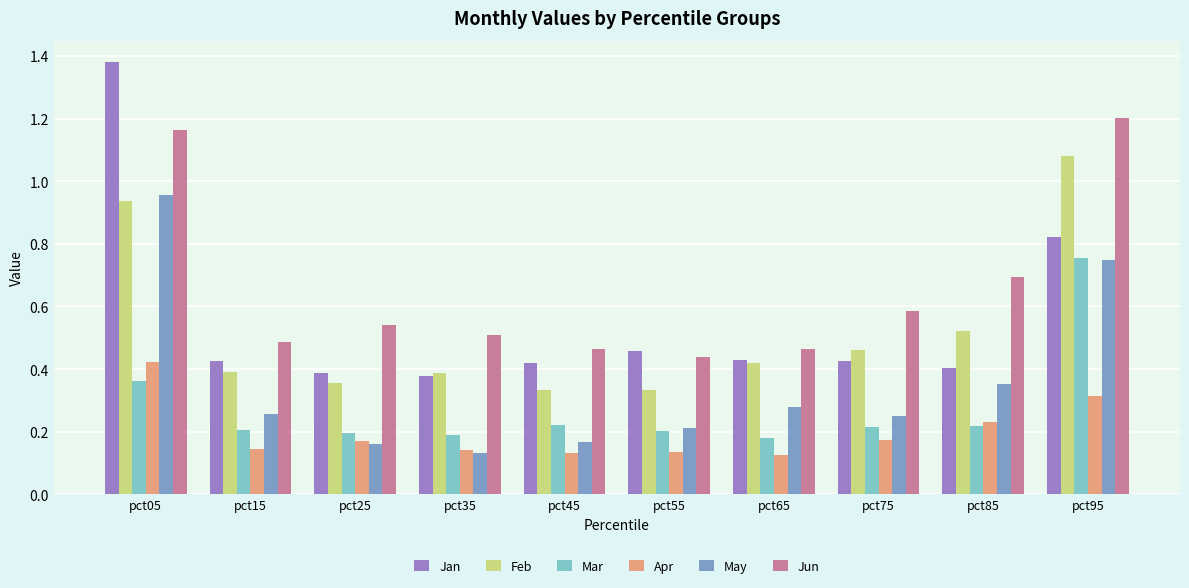

What is the sum of all Feb values?

5.2